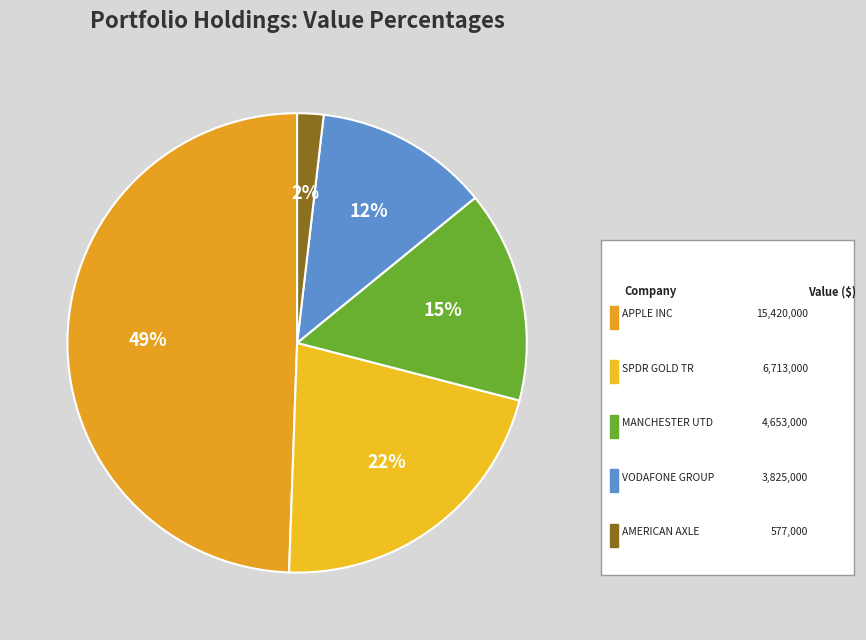

Which category has the smallest portion of the pie?

AMERICAN AXLE & MFG HLDGS IN